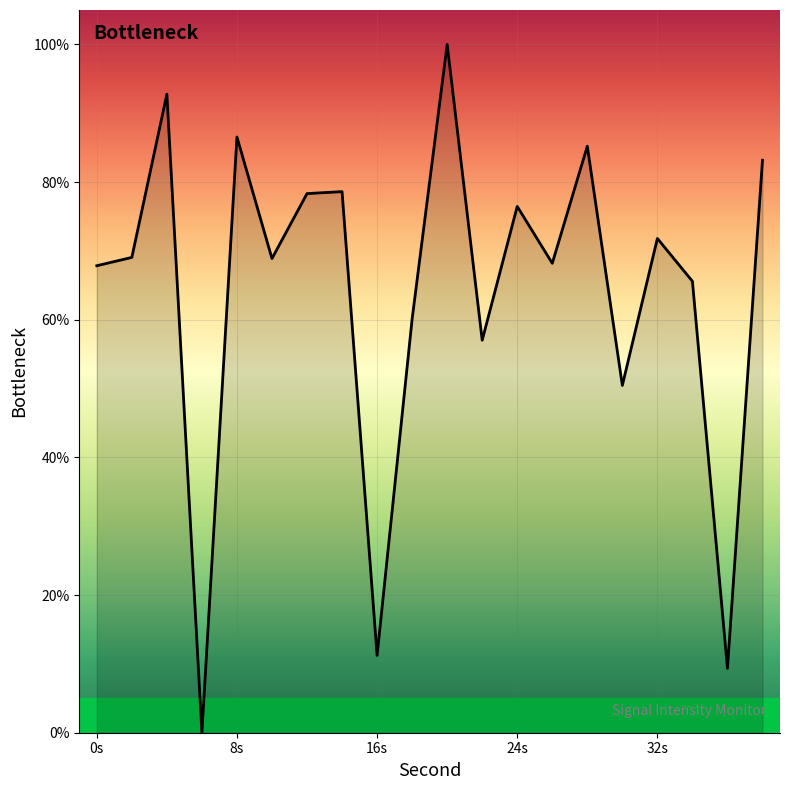

What is the greatest value displayed?

100.0